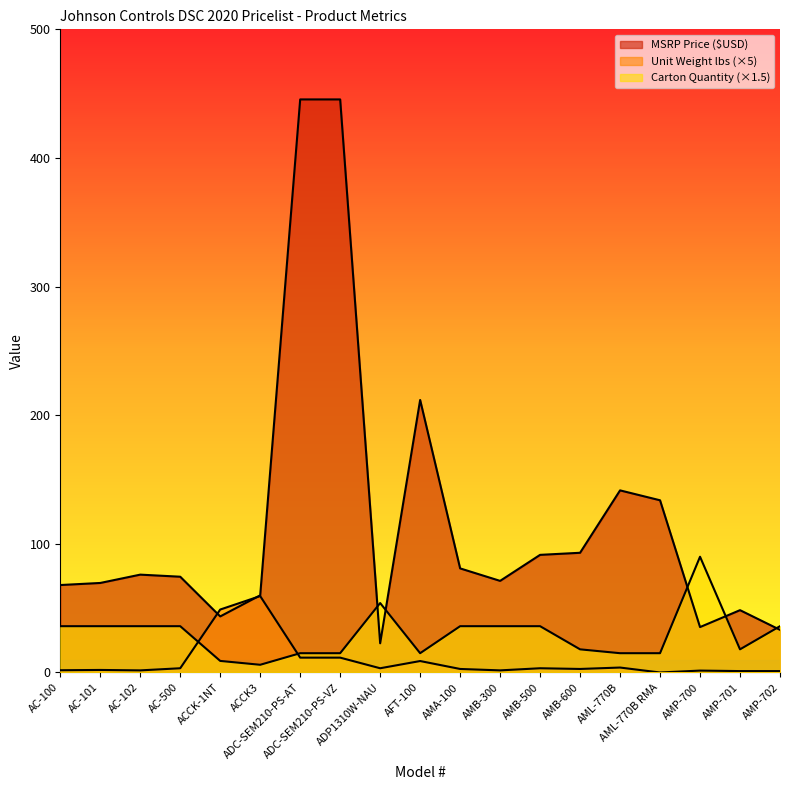

Reading left to right, list all the values displayed in this chart.

MSRP Price ($USD): AC-100=68.0	AC-101=69.6	AC-102=76.1	AC-500=74.5	ACCK-1NT=43.6	ACCK3=60.0	ADC-SEM210-PS-AT=445.5	ADC-SEM210-PS-VZ=445.5	ADP1310W-NAU=22.7	AFT-100=211.9	AMA-100=80.9	AMB-300=71.2	AMB-500=91.5	AMB-600=93.1	AML-770B=141.6	AML-770B RMA=133.9	AMP-700=35.3	AMP-701=48.5	AMP-702=33.2
Unit Weight (lbs): AC-100=1.8	AC-101=2.0	AC-102=1.7	AC-500=3.3	ACCK-1NT=48.9	ACCK3=59.4	ADC-SEM210-PS-AT=11.6	ADC-SEM210-PS-VZ=11.6	ADP1310W-NAU=3.3	AFT-100=8.9	AMA-100=2.8	AMB-300=1.7	AMB-500=3.3	AMB-600=2.8	AML-770B=3.9	AML-770B RMA=0.0	AMP-700=1.5	AMP-701=1.1	AMP-702=1.1
Carton Quantity: AC-100=36.0	AC-101=36.0	AC-102=36.0	AC-500=36.0	ACCK-1NT=9.0	ACCK3=6.0	ADC-SEM210-PS-AT=15.0	ADC-SEM210-PS-VZ=15.0	ADP1310W-NAU=54.0	AFT-100=15.0	AMA-100=36.0	AMB-300=36.0	AMB-500=36.0	AMB-600=18.0	AML-770B=15.0	AML-770B RMA=15.0	AMP-700=90.0	AMP-701=18.0	AMP-702=36.0